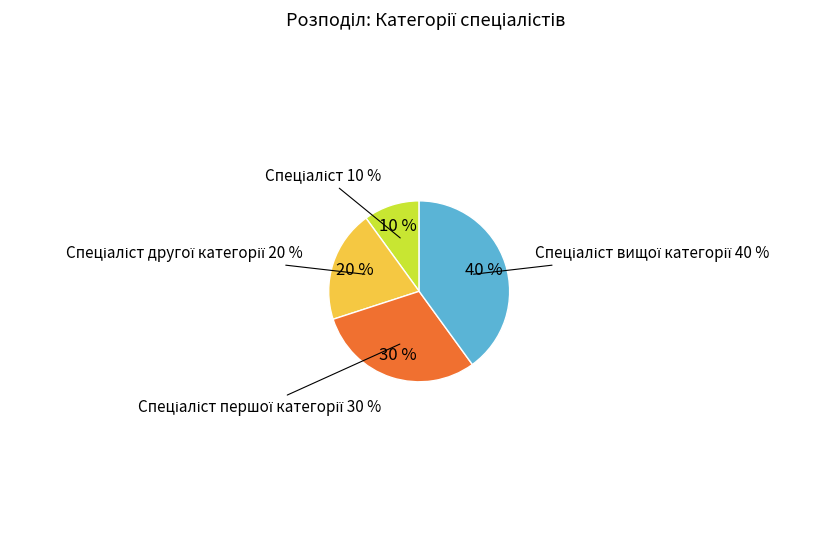

To the nearest percent, what portion does Спеціаліст першої категорії represent?

30%